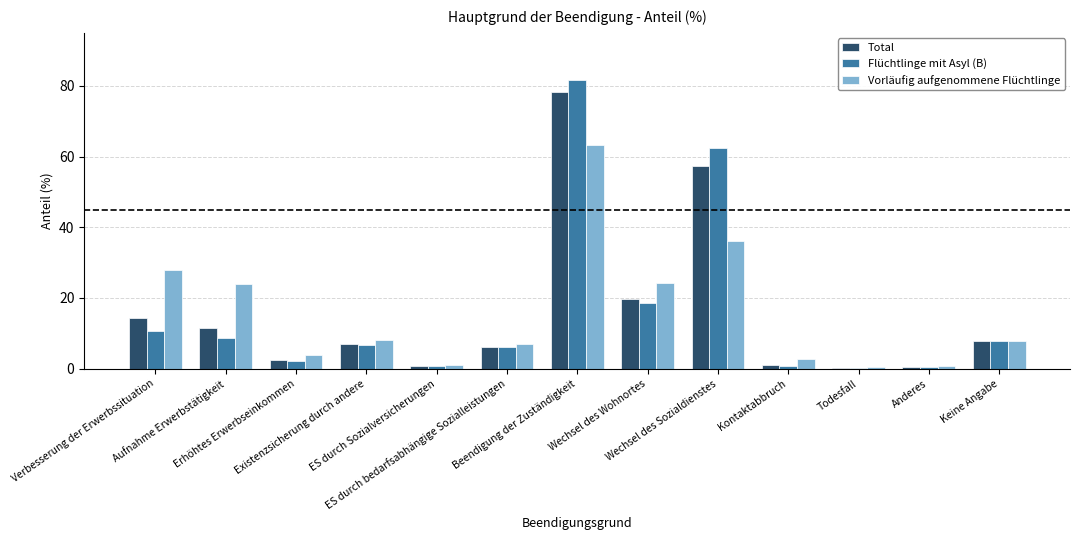

What is the sum of all Total values?

207.2